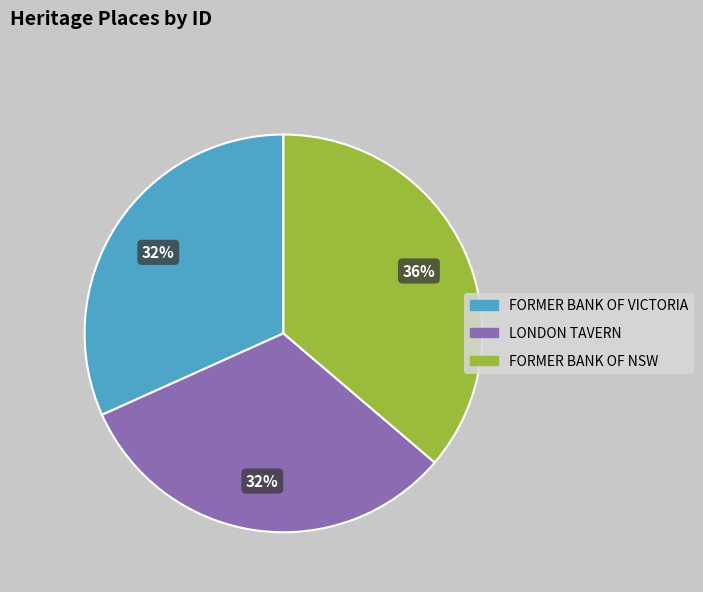

Which has a higher value, FORMER BANK OF NSW or FORMER BANK OF VICTORIA?

FORMER BANK OF NSW